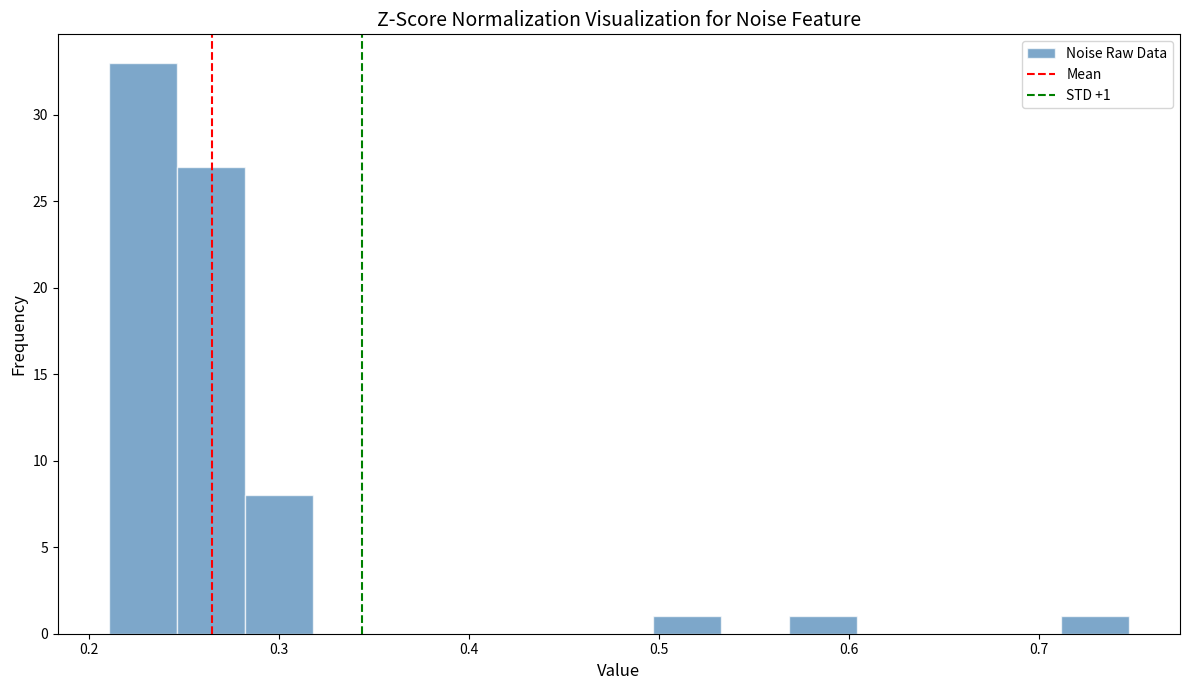

Read against the x-axis, roughly where is the centre of the tallest bar?

0.23